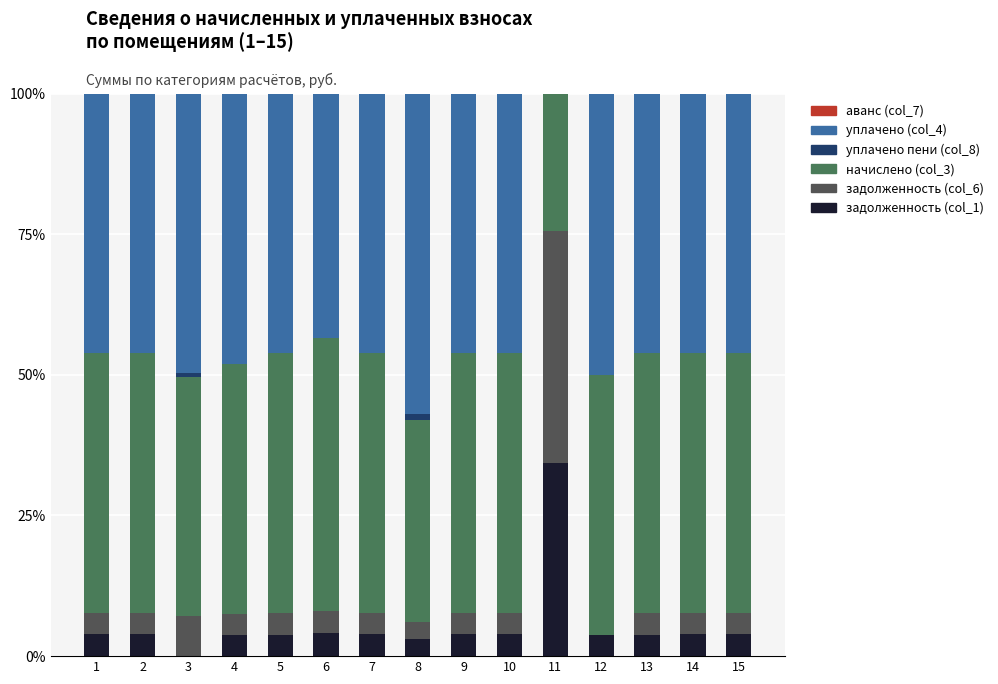

Are the bars grouped side by side (vs. stacked)?

No